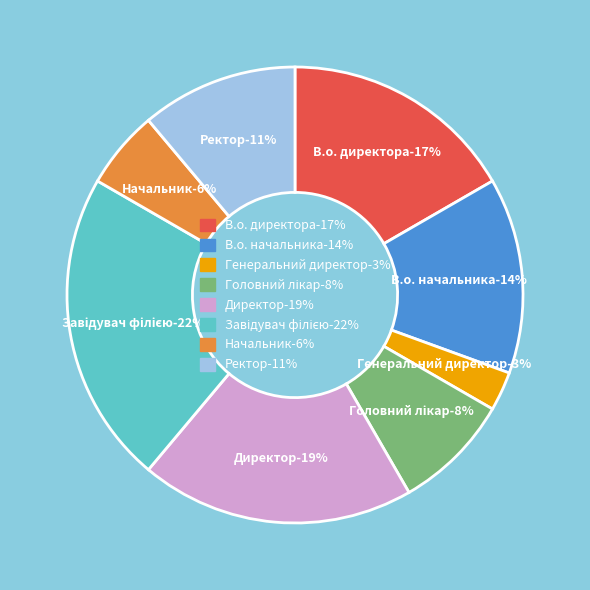

To the nearest percent, what is the combined percentage of Начальник and Ректор?

17%